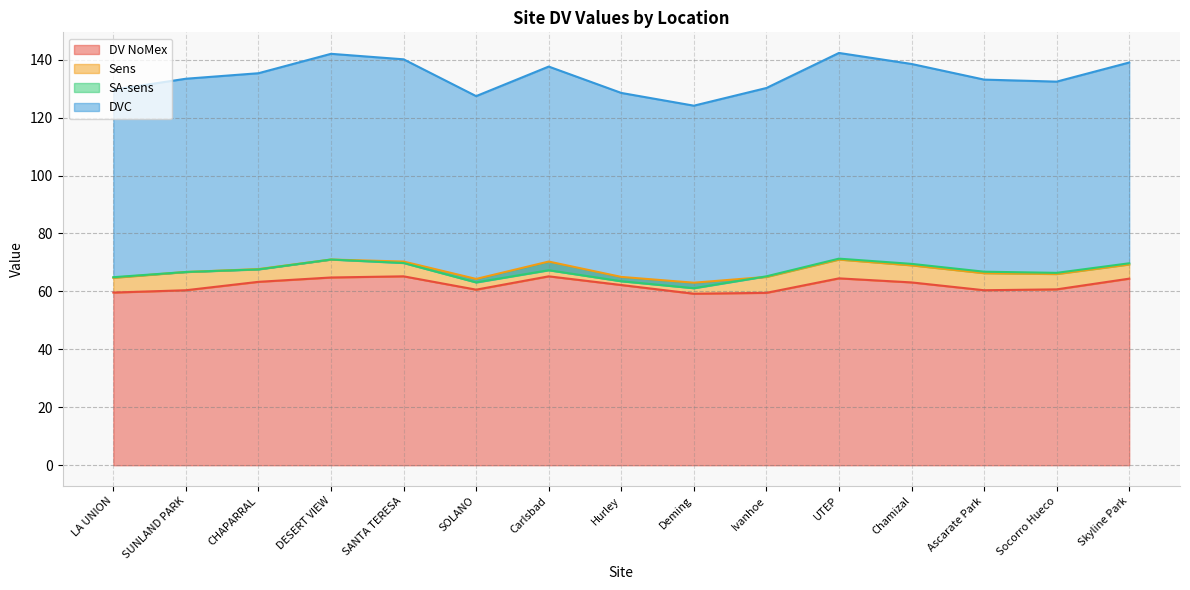

What is the difference between the DV NoMex values at Skyline Park and UTEP?

0.1